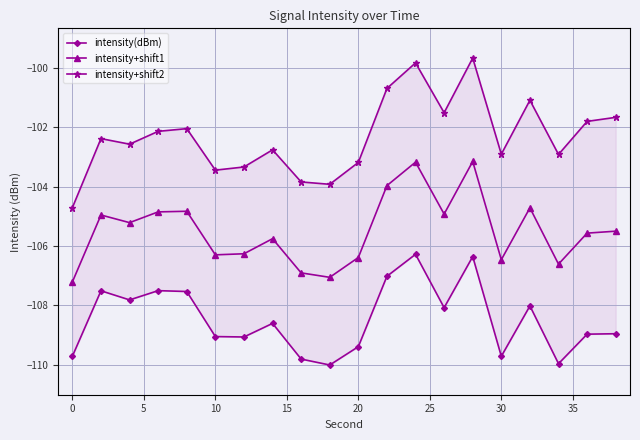

True or false: intensity+shift1 has more than 0 points higher than both neighbors.

True